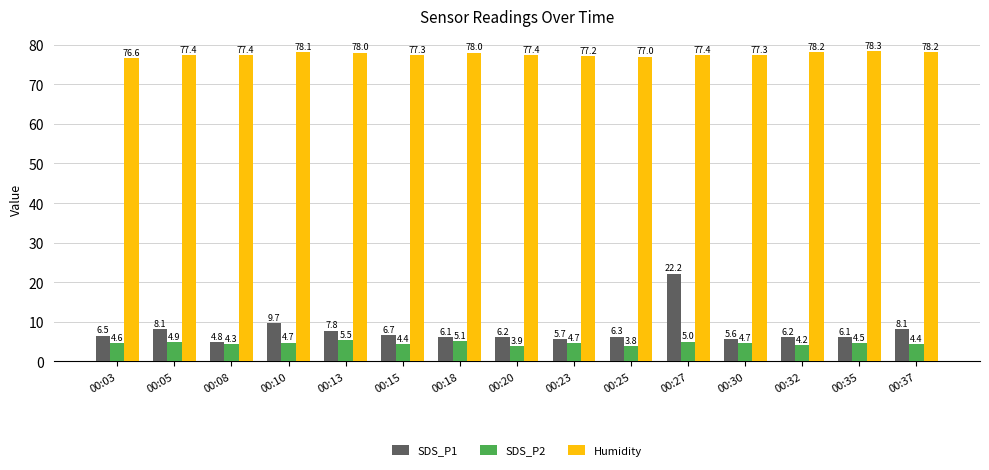

What is the difference between the maximum and second lowest values in the Humidity series?

1.3